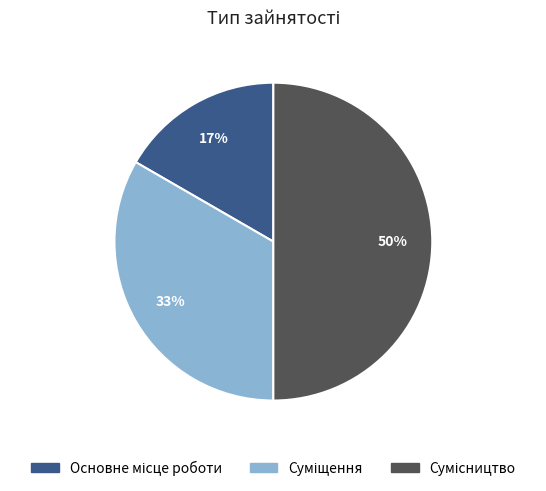

How many segments does this pie chart have?

3